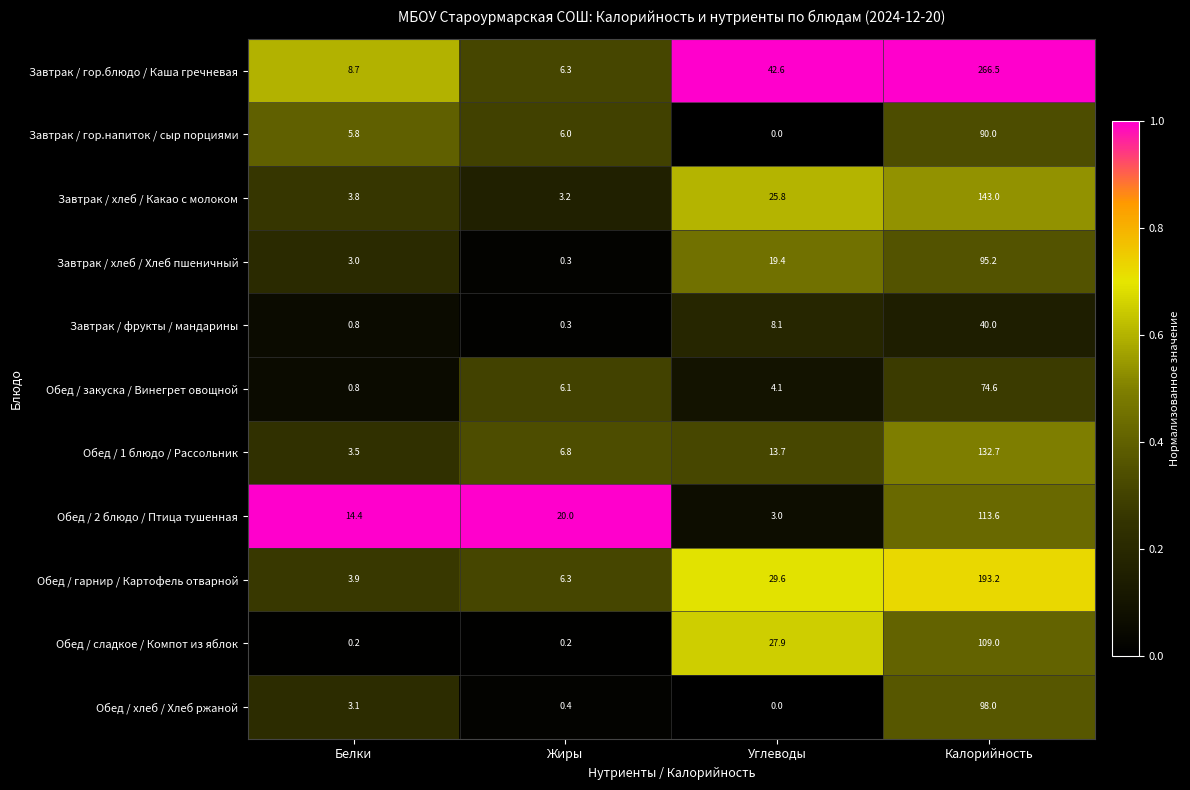

Which series has the widest spread of values?

Завтрак / гор.блюдо / Каша гречневая